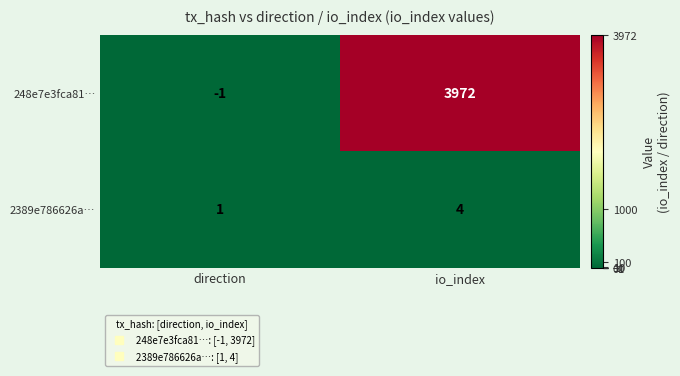

Reading left to right, transcribe all the data shown in this chart.

248e7e3fca81…: -1	3972
2389e786626a…: 1	4